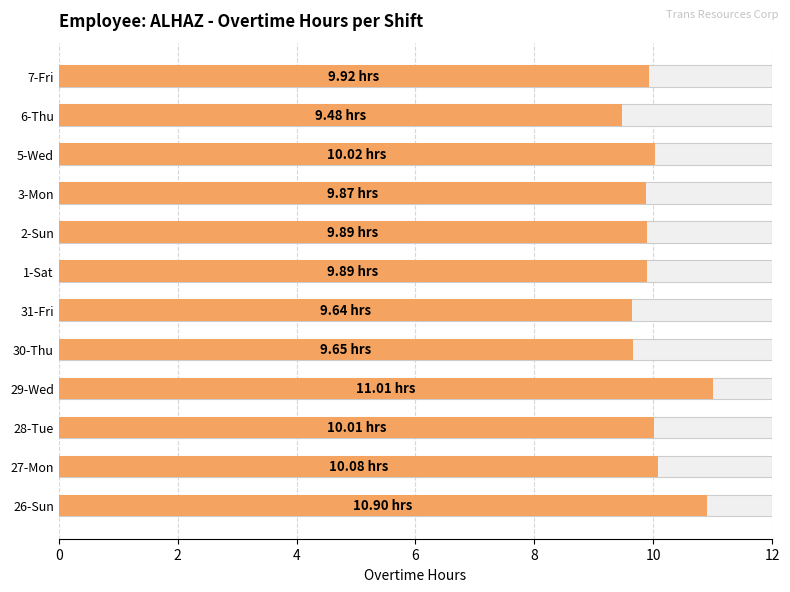

Approximately how many times larger is the value at 5-Wed compared to 6-Thu?

1.1